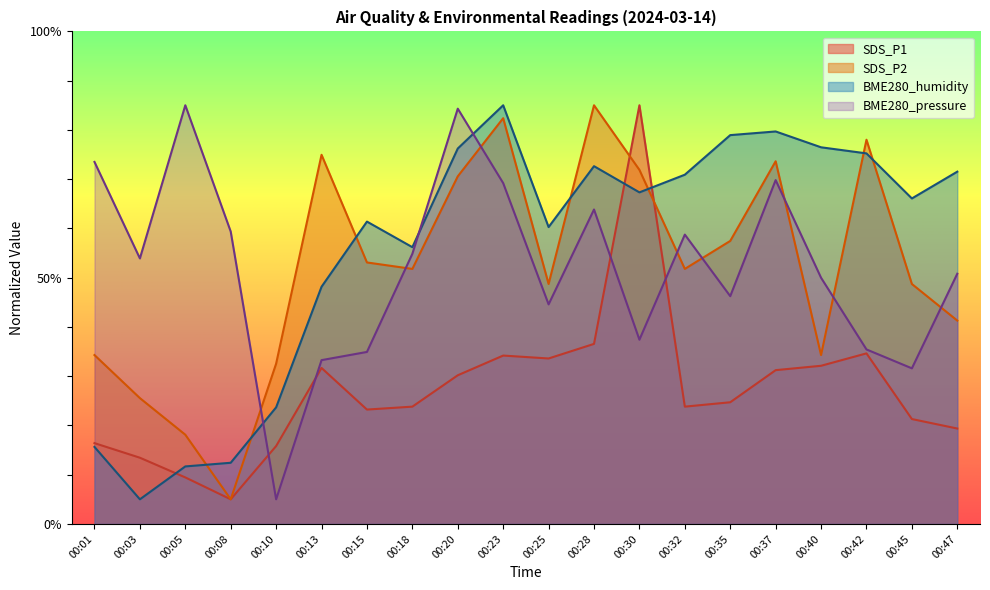

At which category does the chart reach its minimum across all series?

00:08